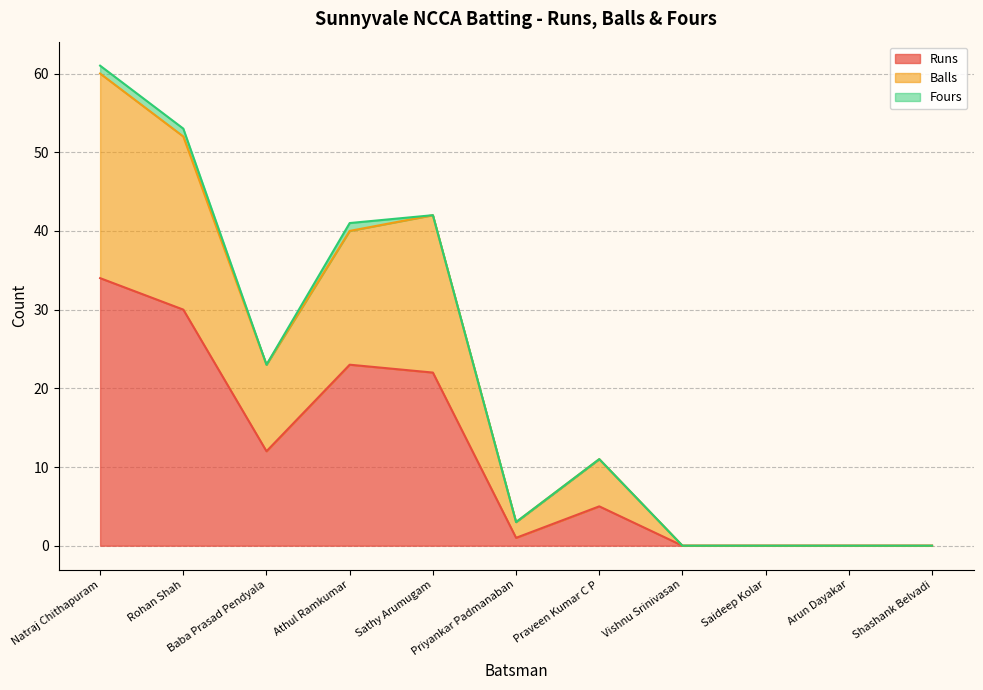

True or false: Runs has a value of 34 at Natraj Chithapuram.

True